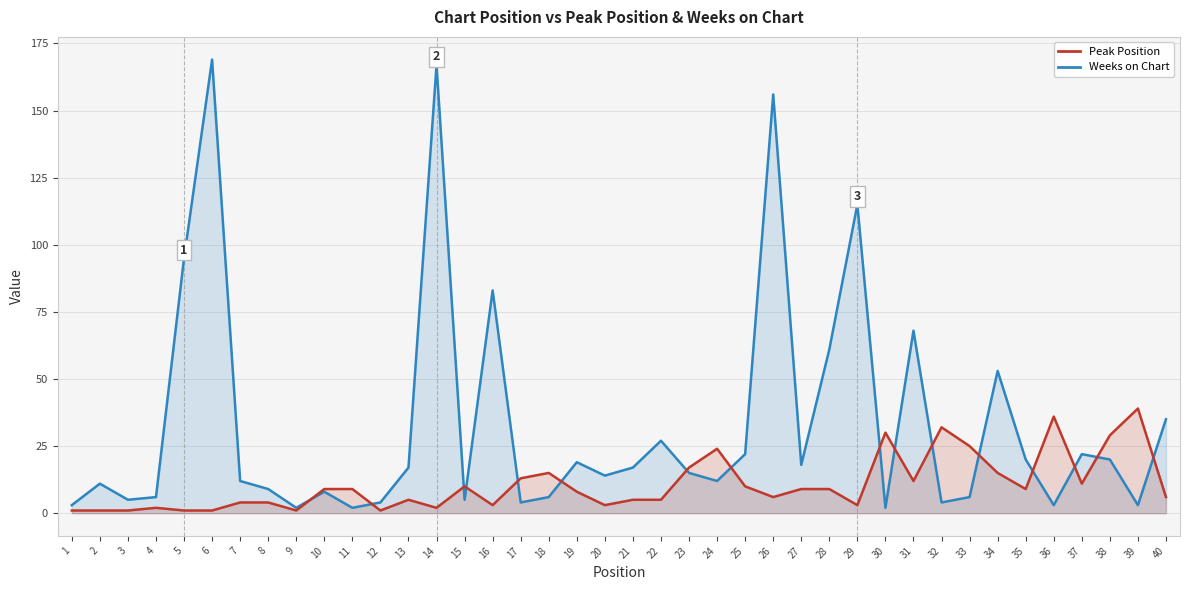

What is the sum of the Peak Position values at 28 and 39?

48